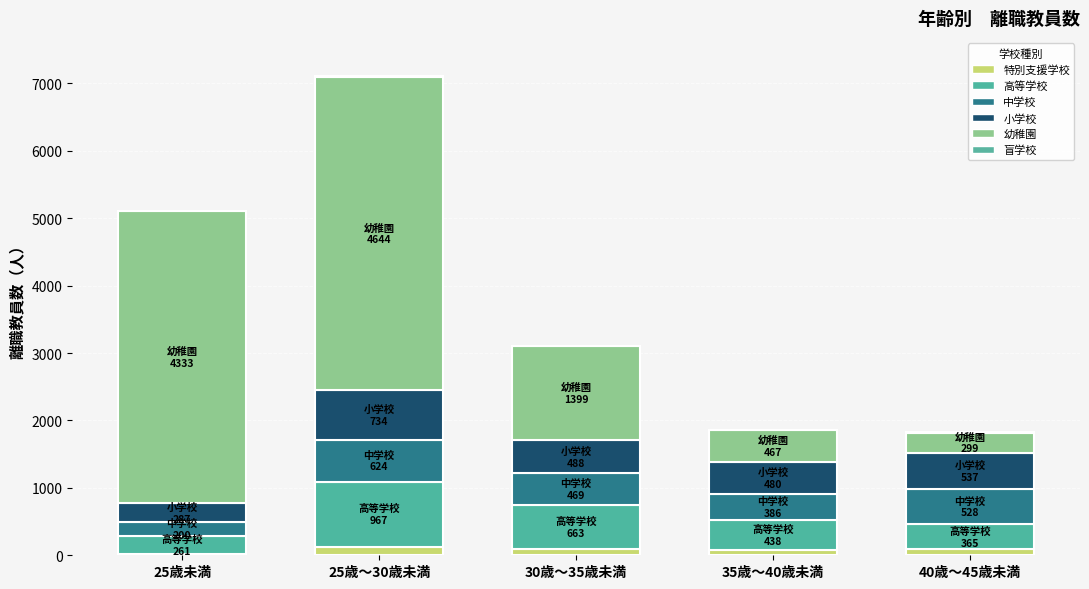

How many categories are shown in the chart?

5